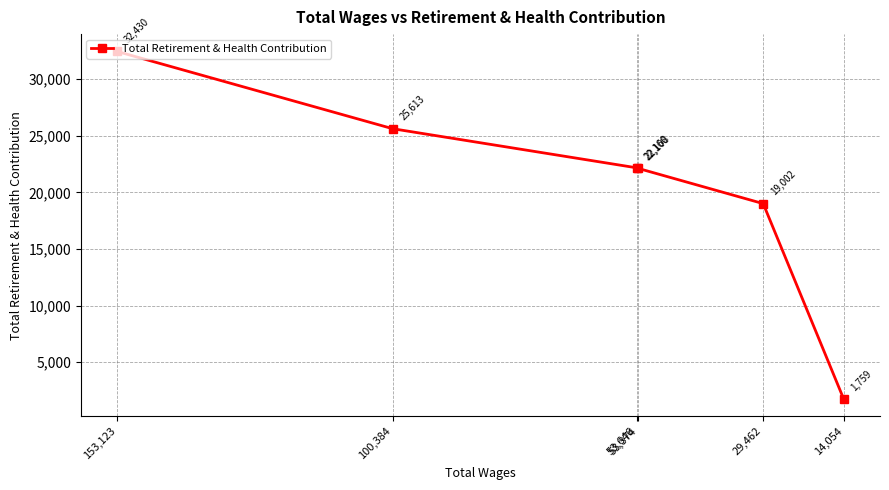

What is the value of the 6th point from the left?

1759